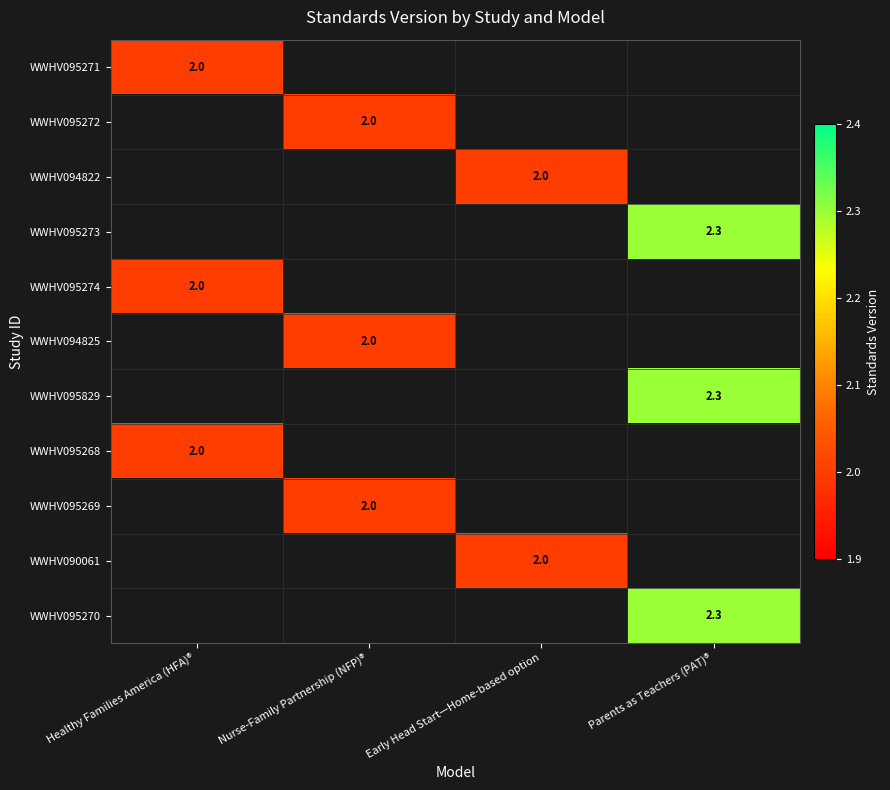

Is it true that WWHV095273 equals 4.0 at Parents as Teachers (PAT)®?

False